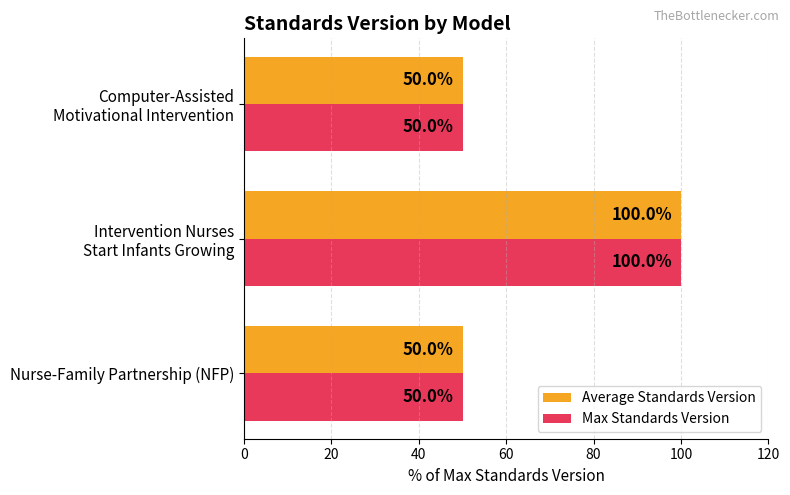

What is the difference between the maximum and minimum values in the Max Standards Version series?

50